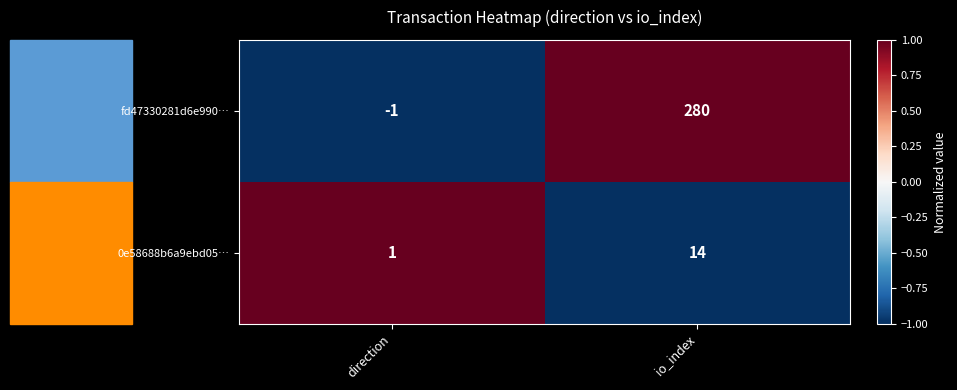

What is the approximate value of 0e58688b6a9ebd05… at io_index?

14